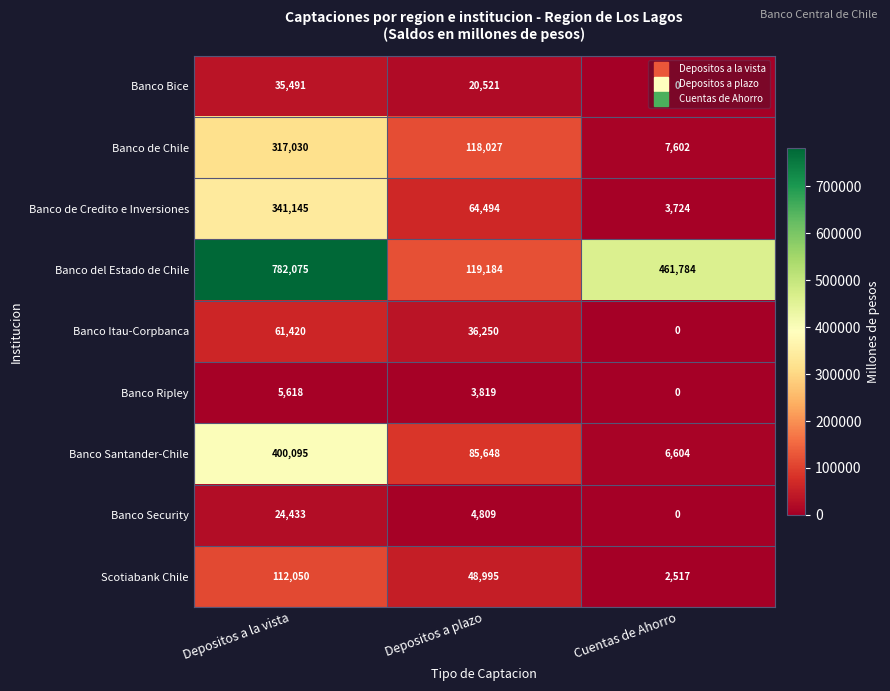

What is the total value across all series at Depositos a la vista?

2079357